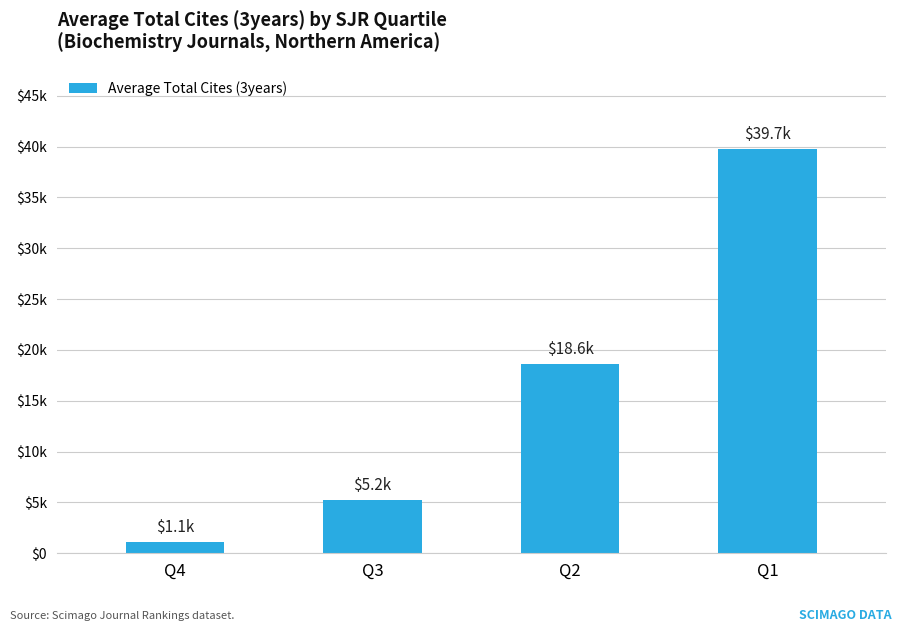

Which label corresponds to the smallest value in the chart?

Q4